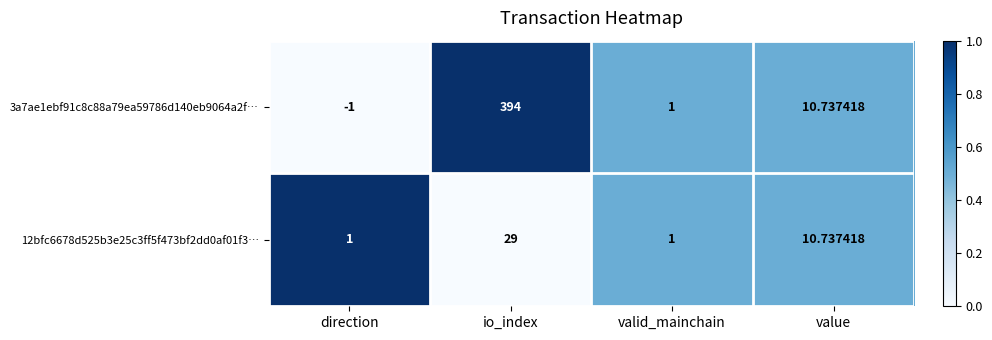

Which category has the lowest value across all series?

direction